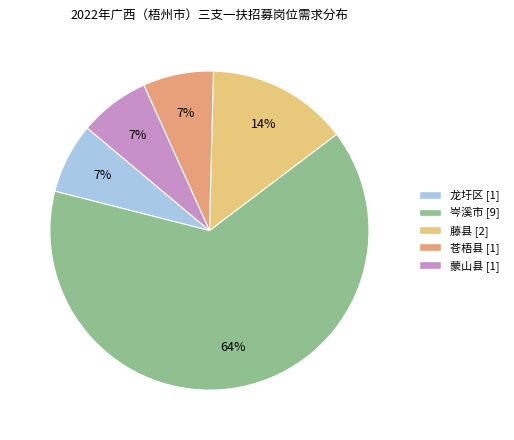

To the nearest percent, what is the combined percentage of 藤县 and 蒙山县?

21%